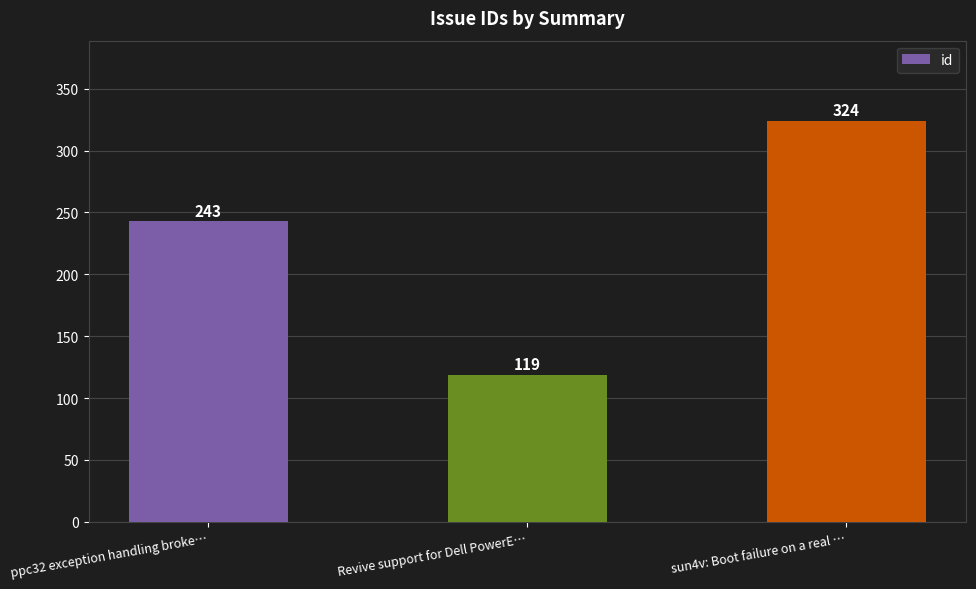

Count the values in the range 119 to 324.

3